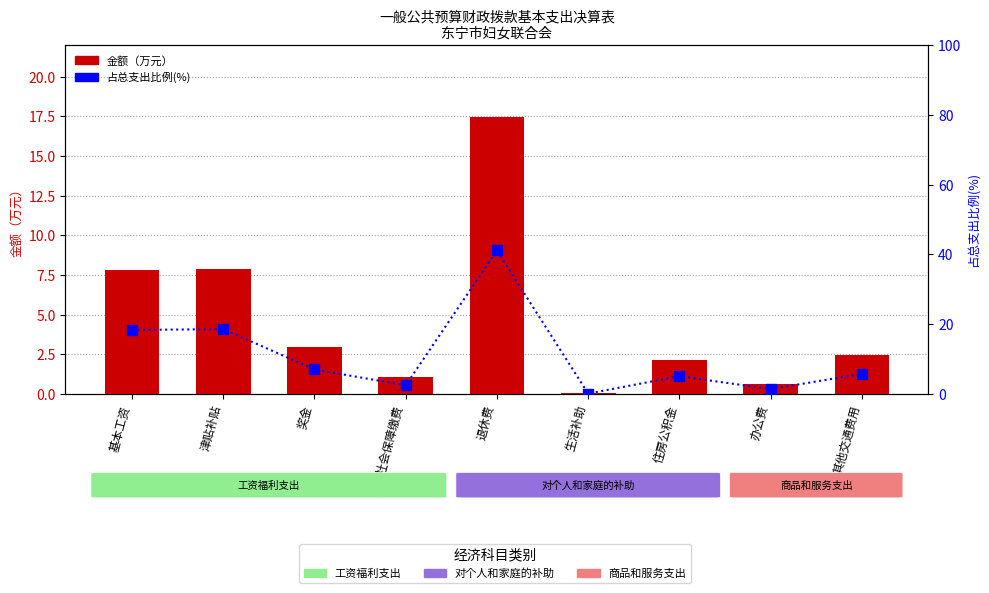

Rank the series at 奖金 from highest to lowest value.

占总支出比例(%), 金额（万元）